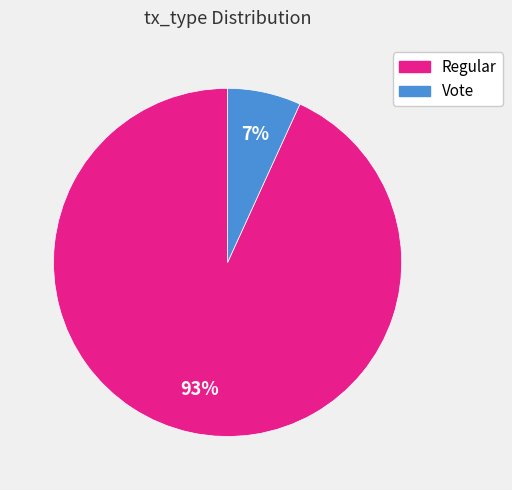

What is the majority slice?

Regular